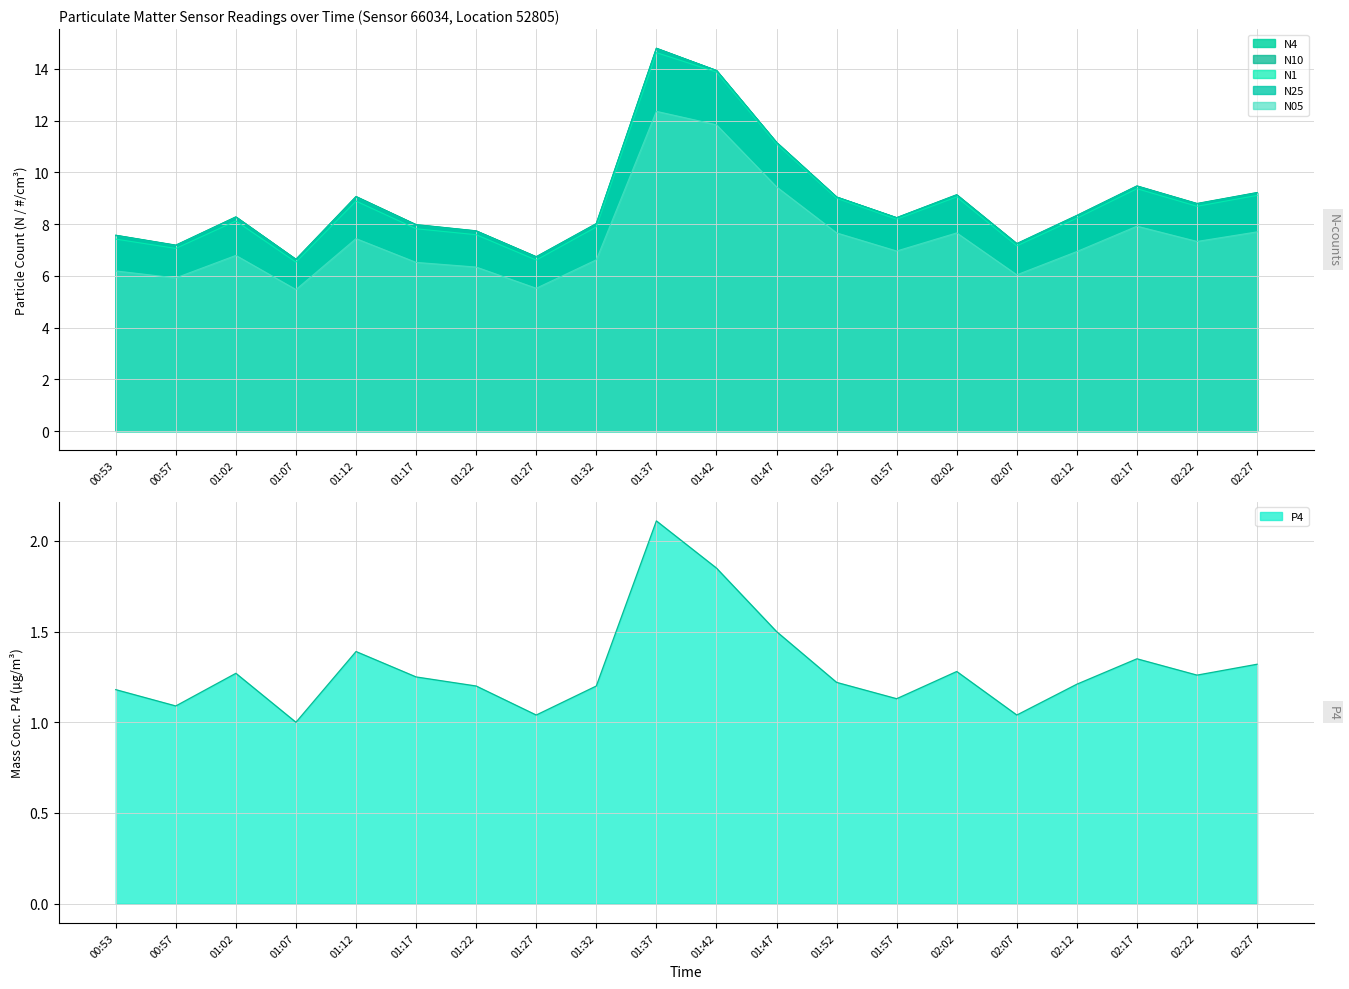

Rank the series at 01:22 from highest to lowest value.

N4, N10, N25, N1, N05, P4